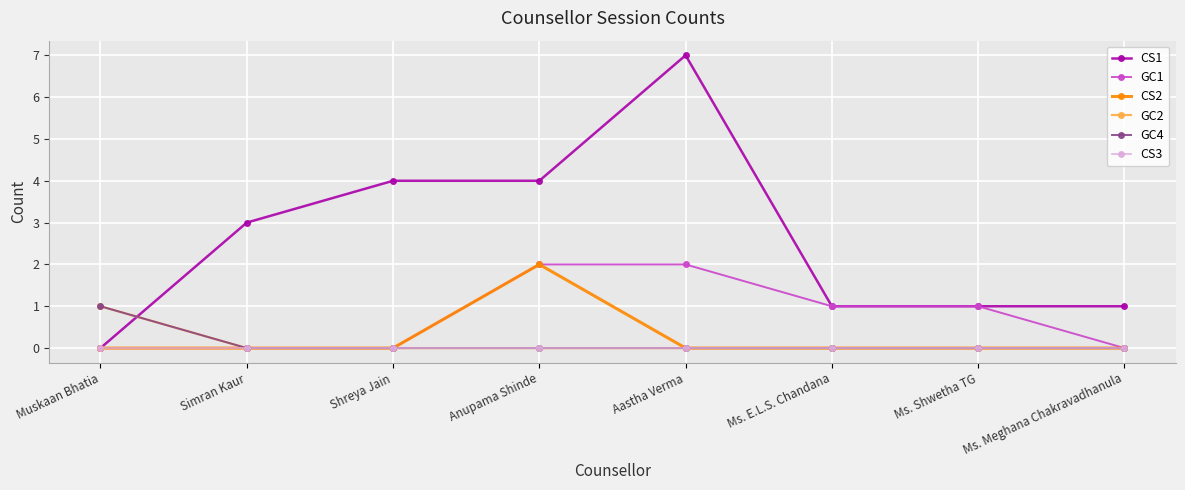

What is the total value across all series at Aastha Verma?

9